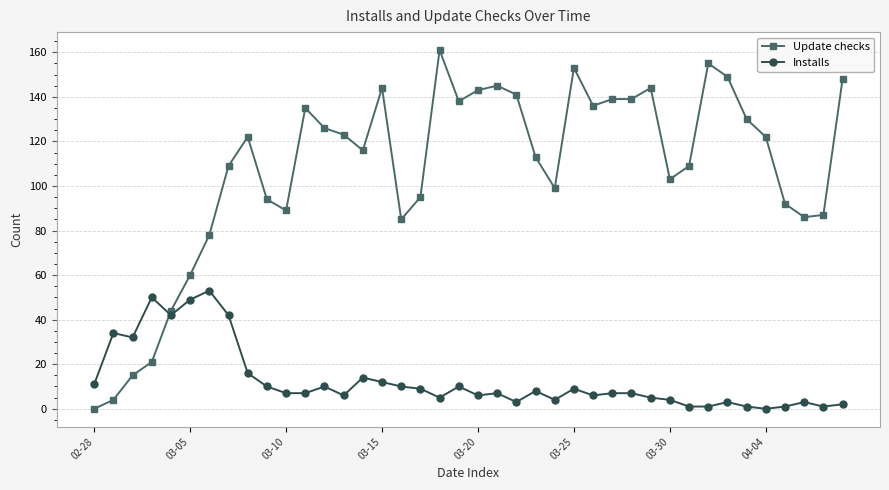

How many positive values does the Update checks series have?

39